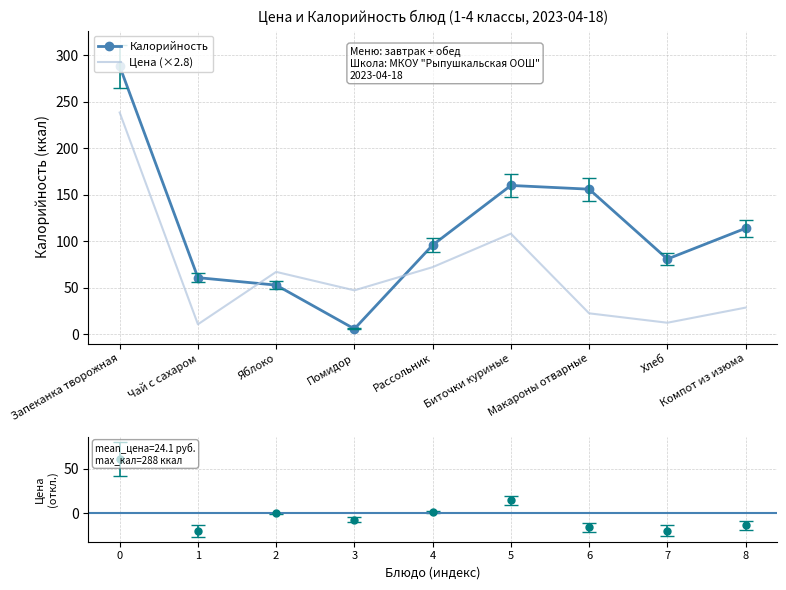

Is the value of Цена (×2.8) at Биточки куриные greater than the value of Калорийность at Биточки куриные?

No